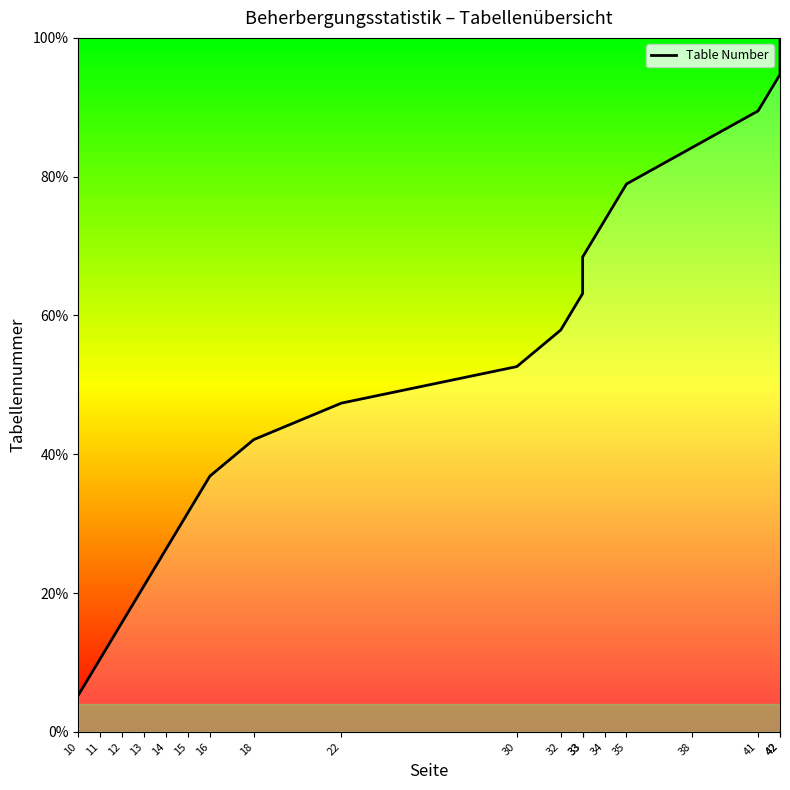

What is the greatest value displayed?

100.0